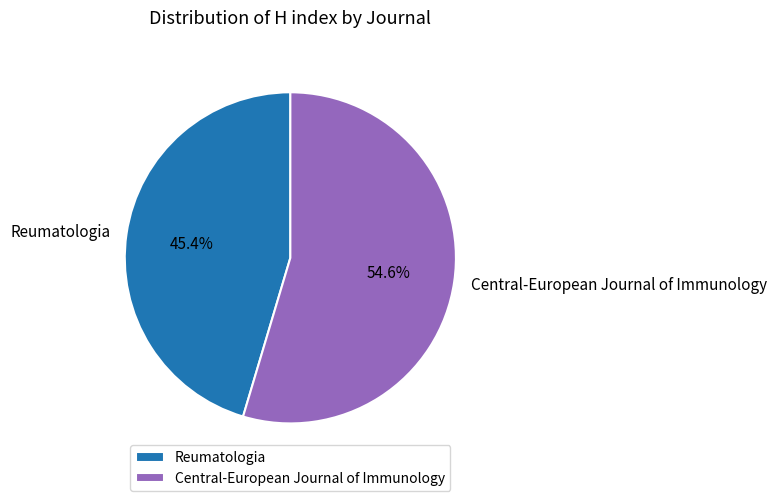

What percentage is the Reumatologia slice, to the nearest percent?

45%